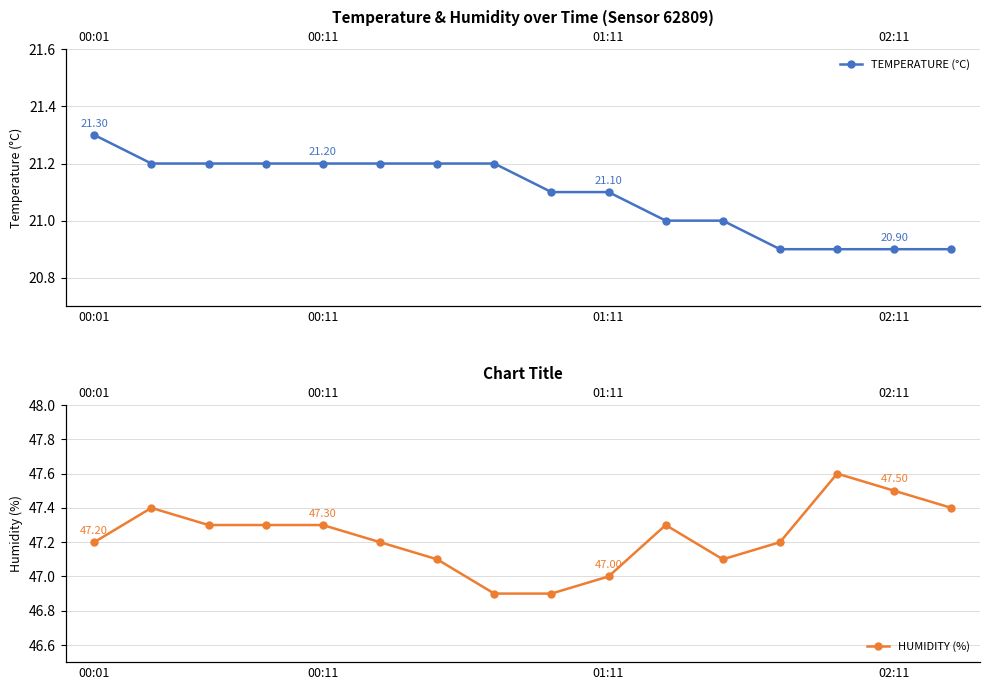

Where is TEMPERATURE (°C) nearest to the value 21?

10